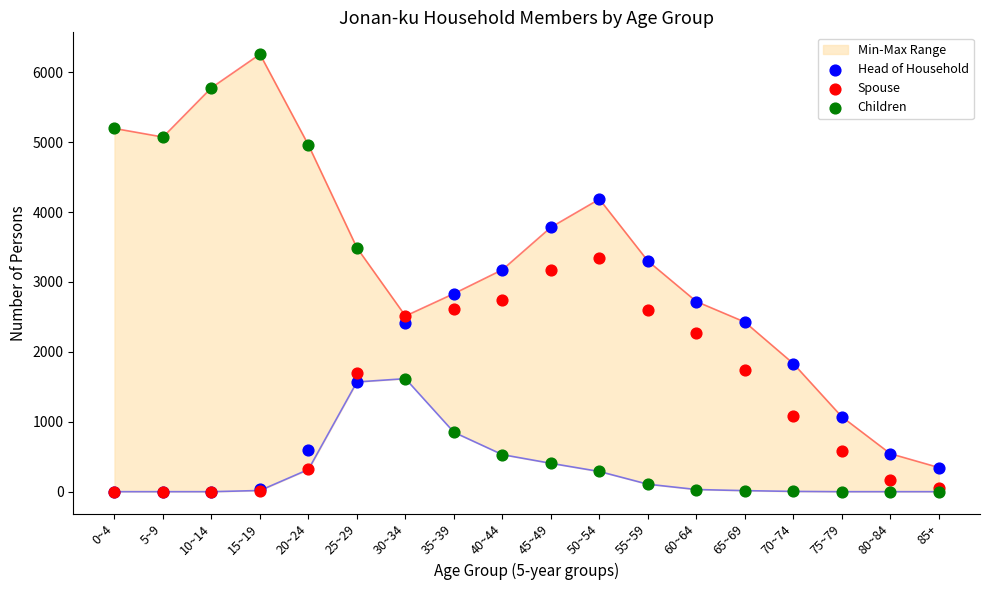

What are all the series names shown in the legend?

Head of Household, Spouse, Children